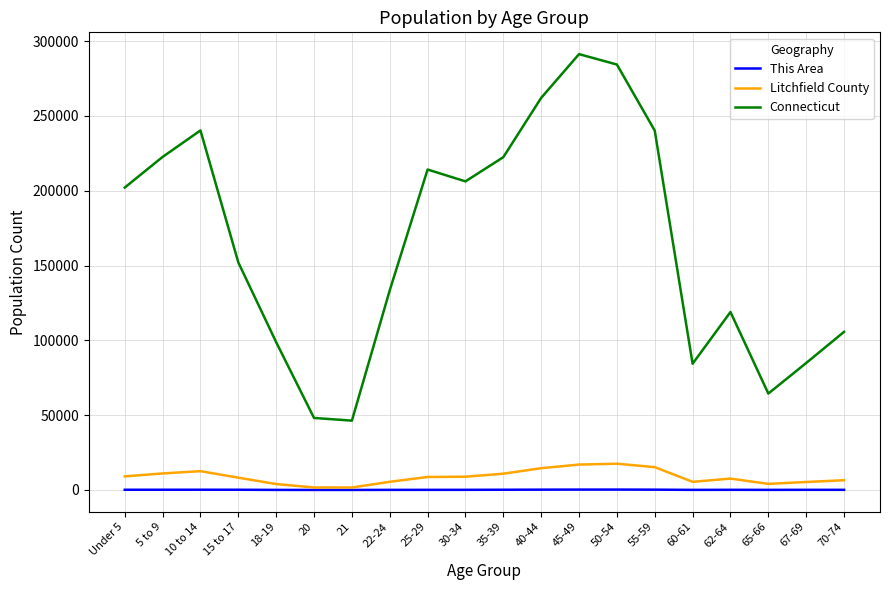

Which label corresponds to the largest value in the chart?

45-49